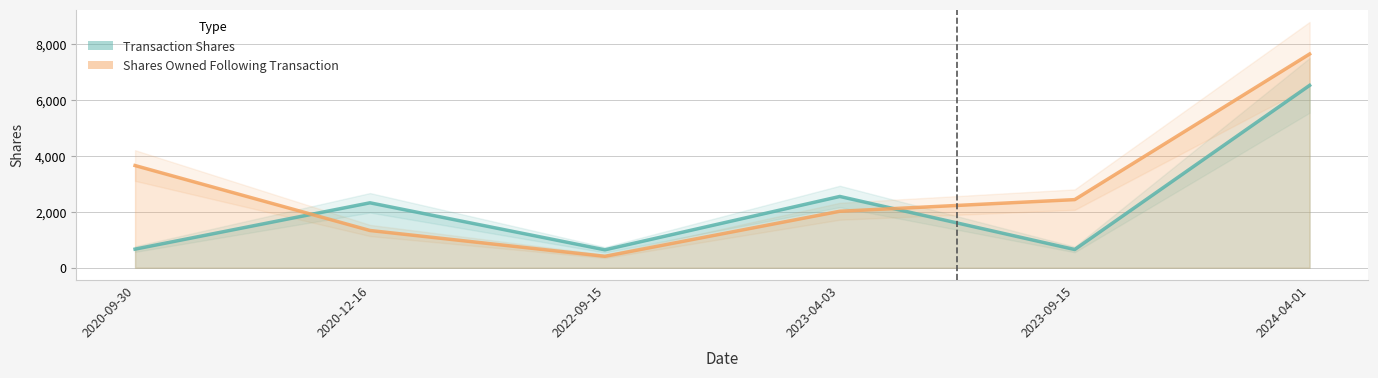

How many data points in transactionShares are less than 2322?

3